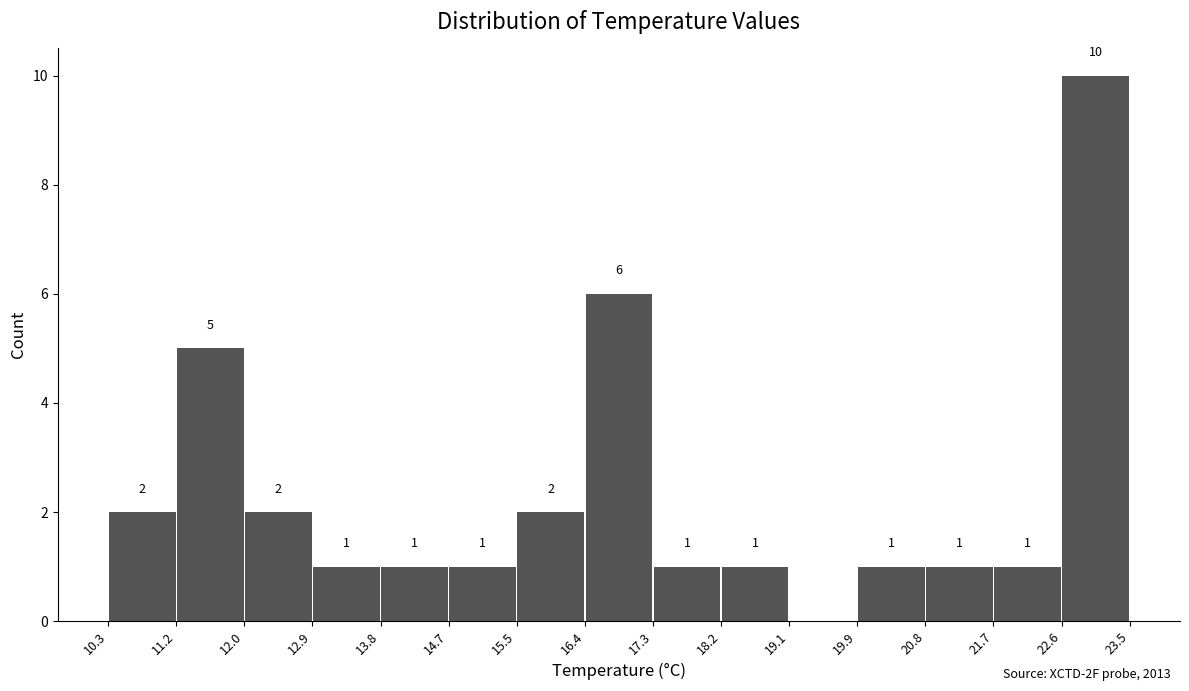

Over which range of the x-axis is the bar tallest?

22.6 to 23.5